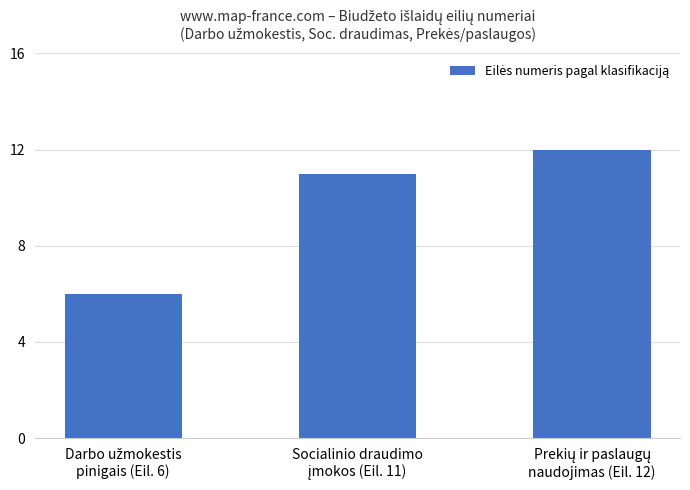

What is the smallest value displayed?

6